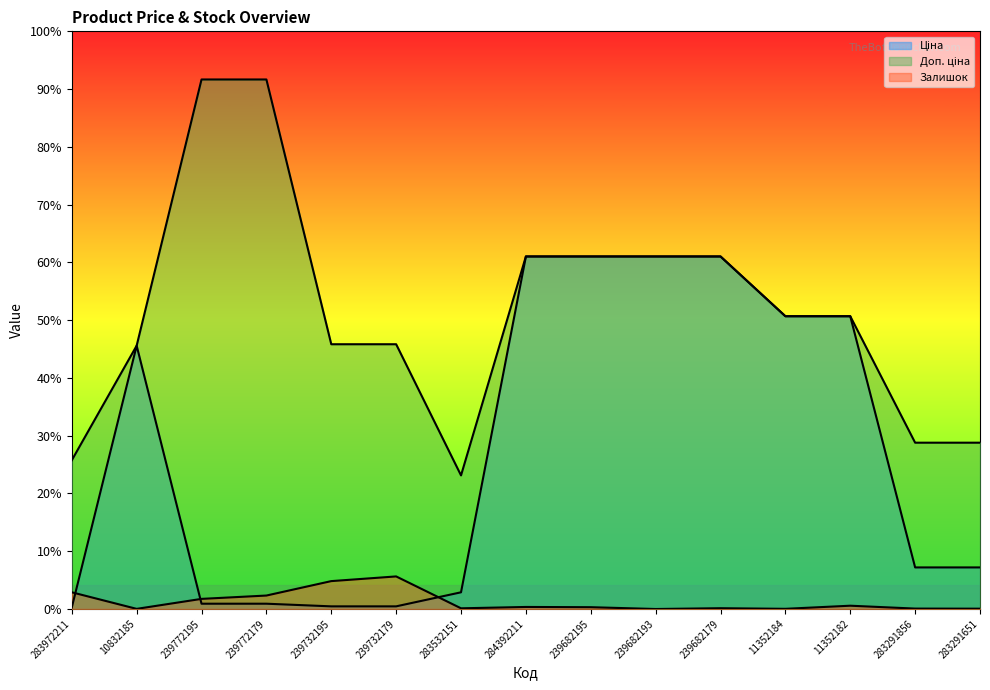

Does the chart have visible grid lines?

No